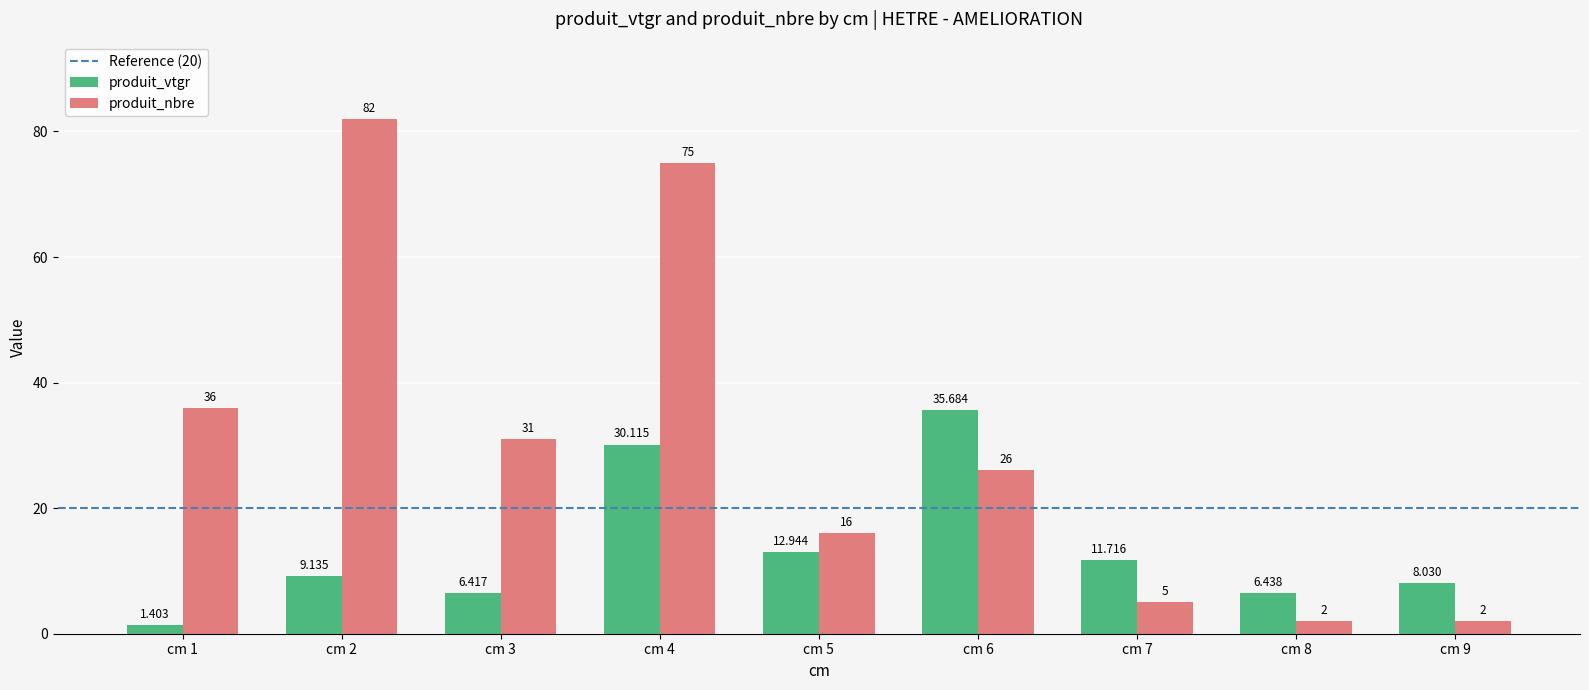

Is the value of produit_vtgr at cm 9 greater than the value of produit_nbre at cm 8?

Yes